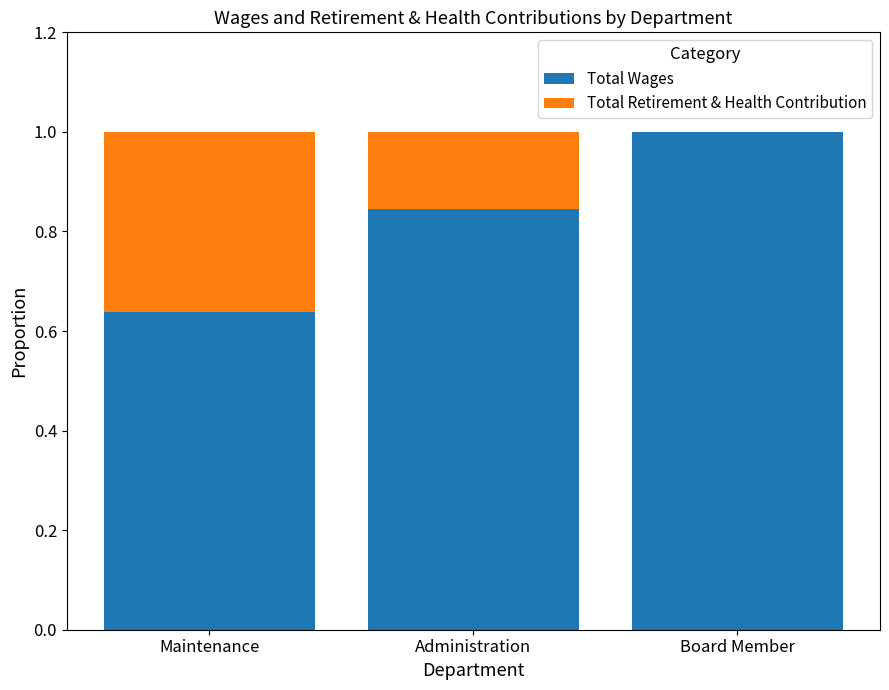

What is the maximum value for Total Wages?

1.0